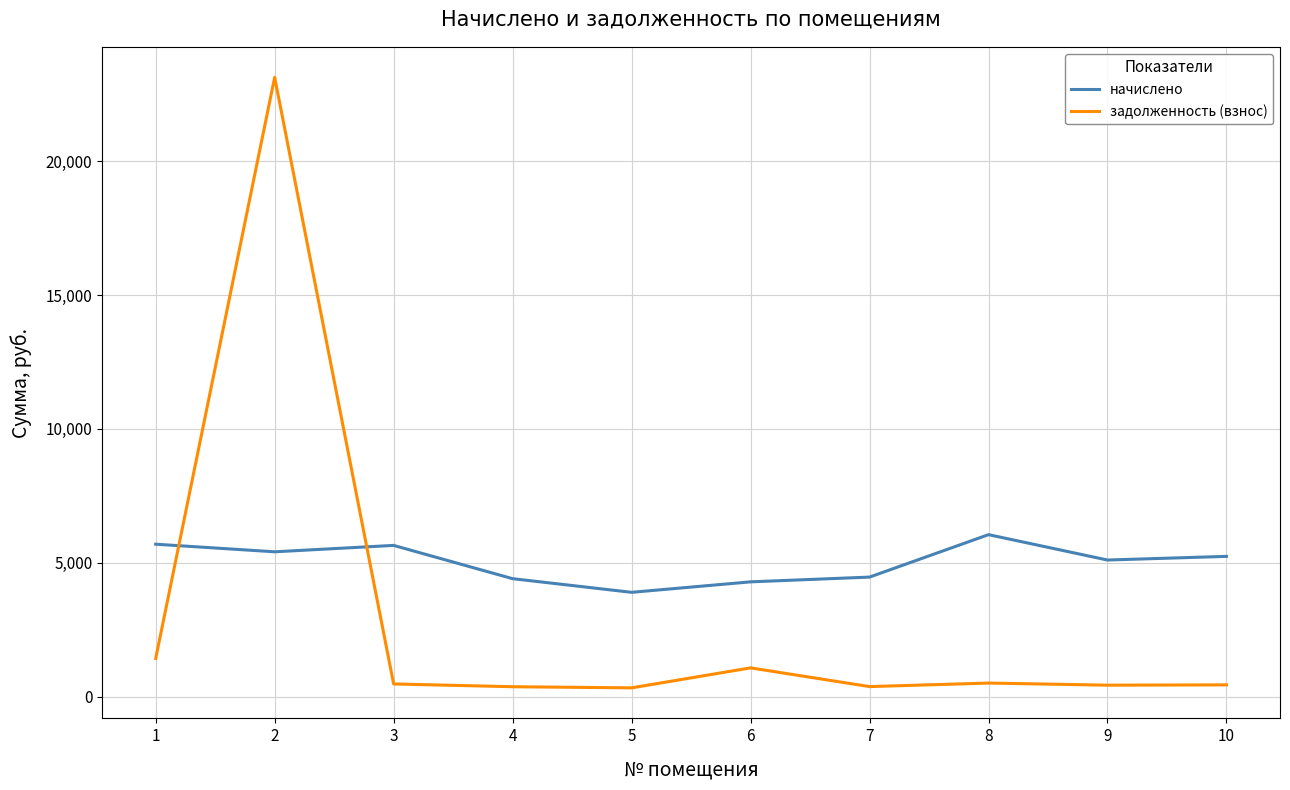

What is the spread (max minus min) of values at 6?

3214.8